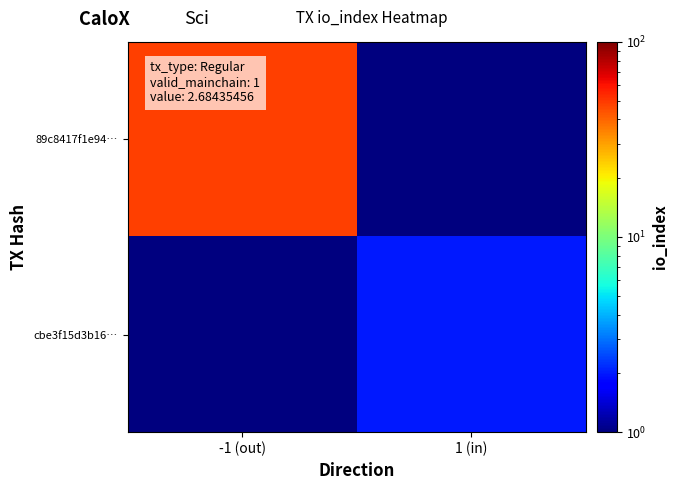

Reading left to right, transcribe all the data shown in this chart.

89c8417f1e94…: -1 (out)=48.0	1 (in)=0.5
cbe3f15d3b16…: -1 (out)=0.5	1 (in)=2.0